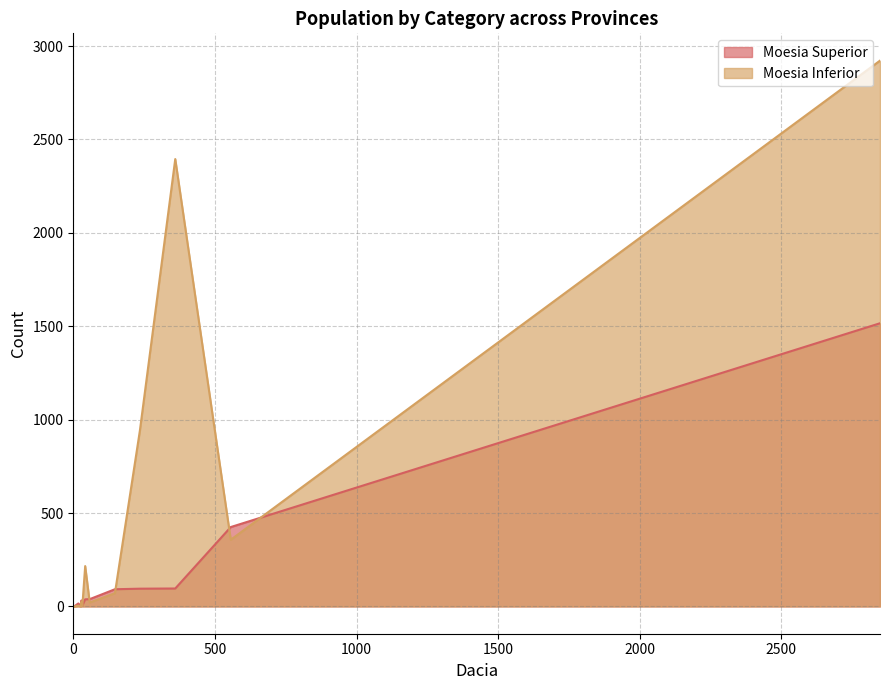

What is the maximum value for Moesia Superior?

1516